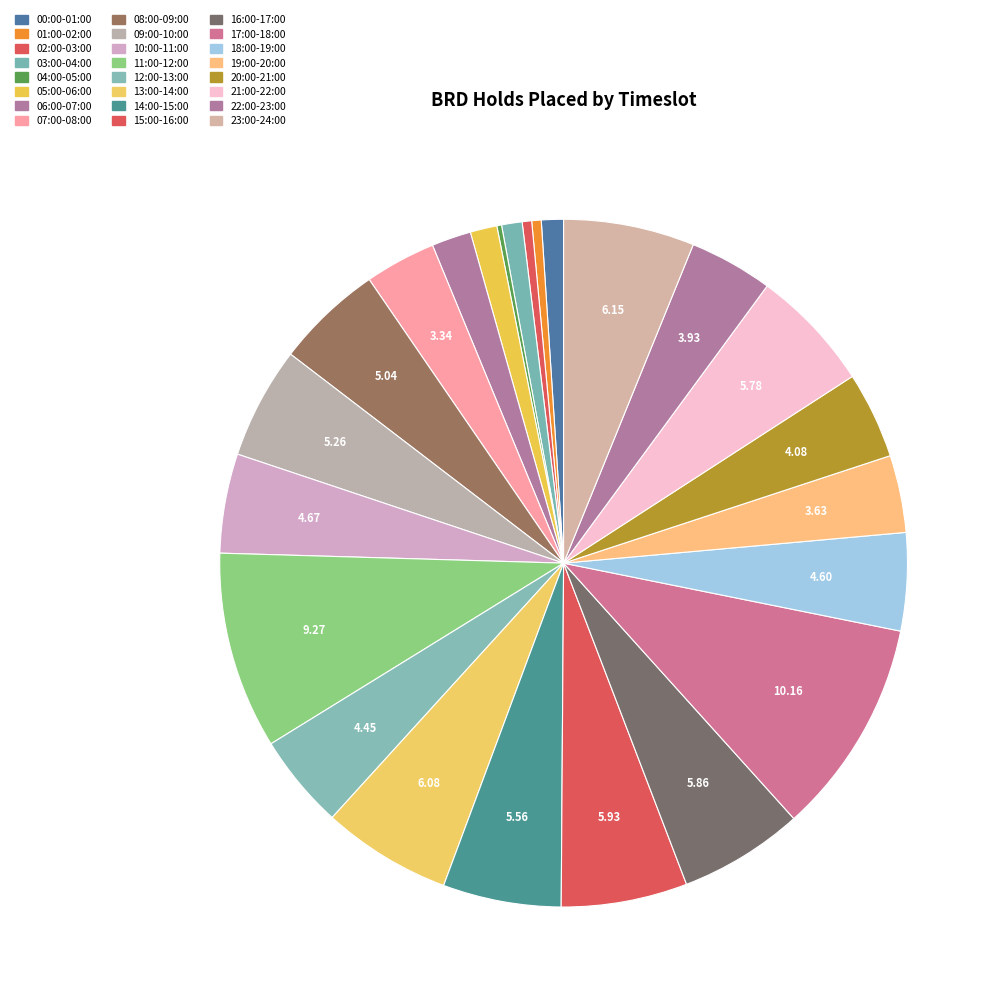

How many segments does this pie chart have?

24